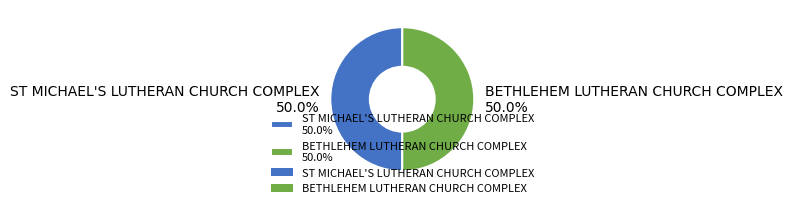

Approximately how many times larger is the value at ST MICHAEL'S LUTHERAN CHURCH COMPLEX 50.0% compared to BETHLEHEM LUTHERAN CHURCH COMPLEX 50.0%?

1.0